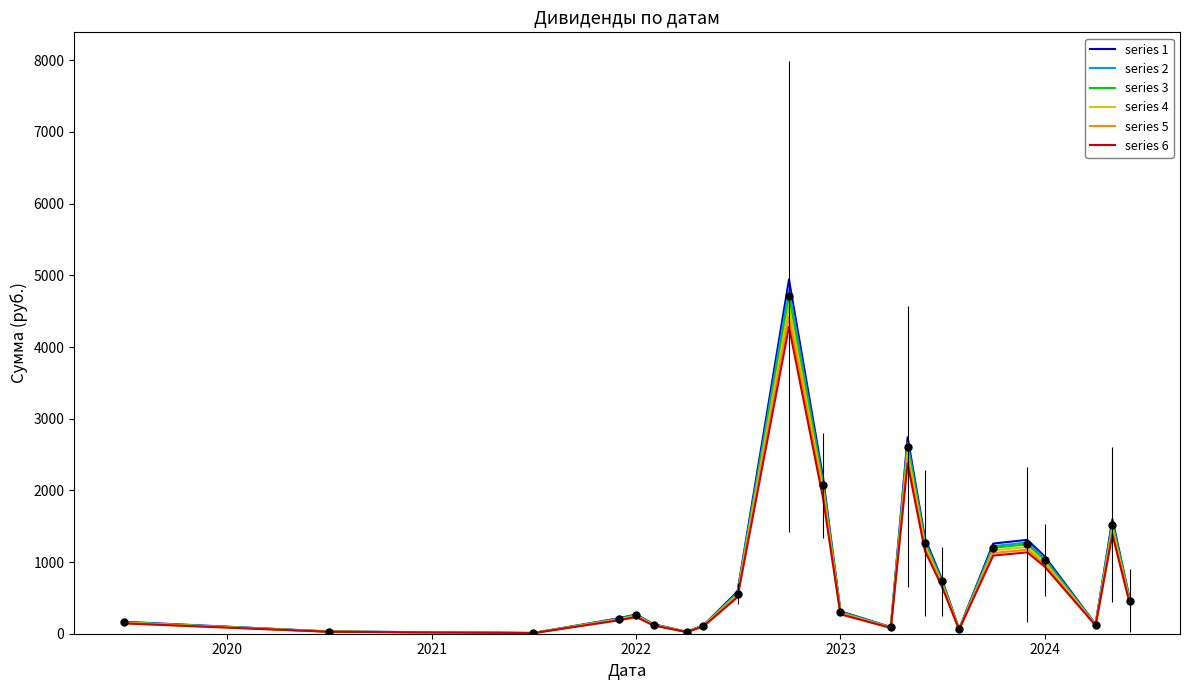

True or false: series 2 has more than 2 points higher than both neighbors.

True